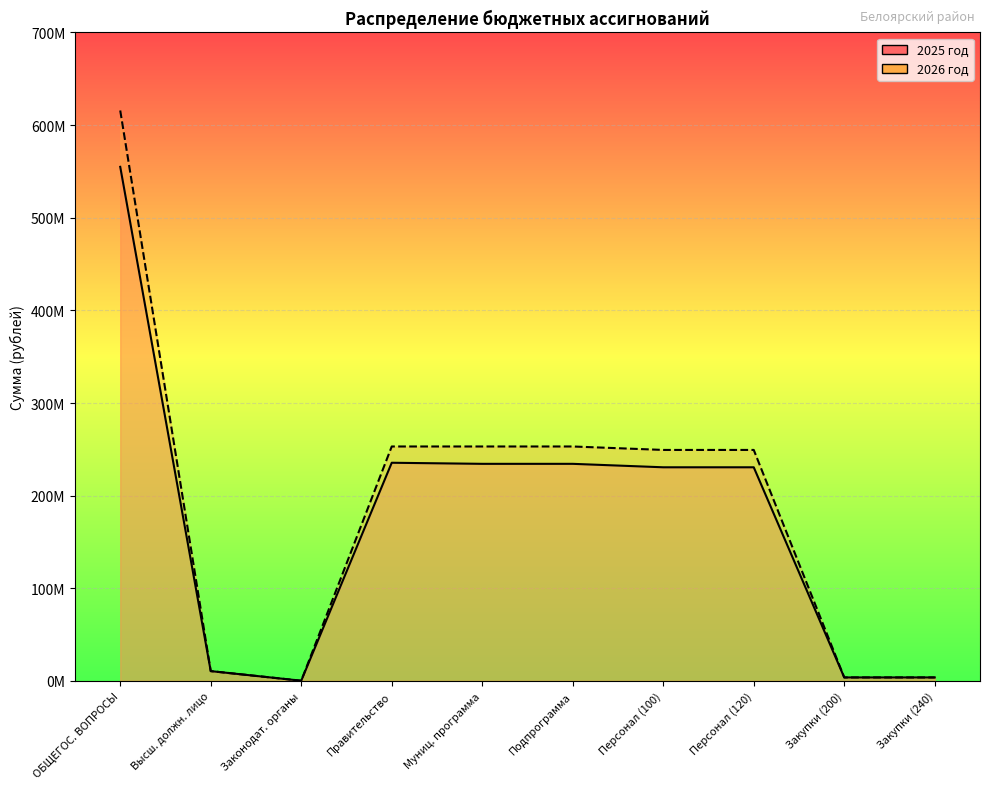

What are all the series names shown in the legend?

2025 год, 2026 год